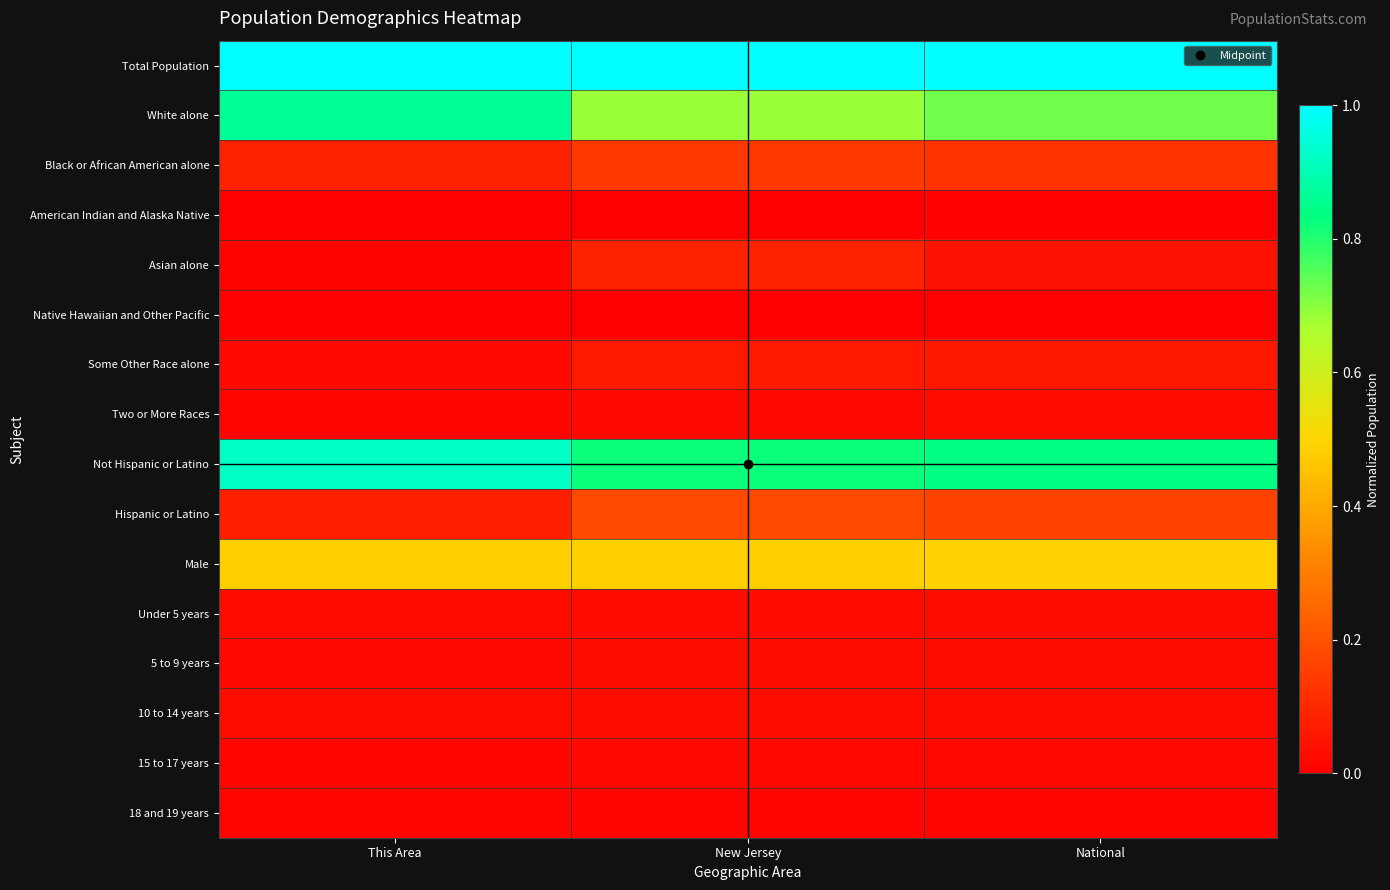

Count the number of data series in this chart.

16